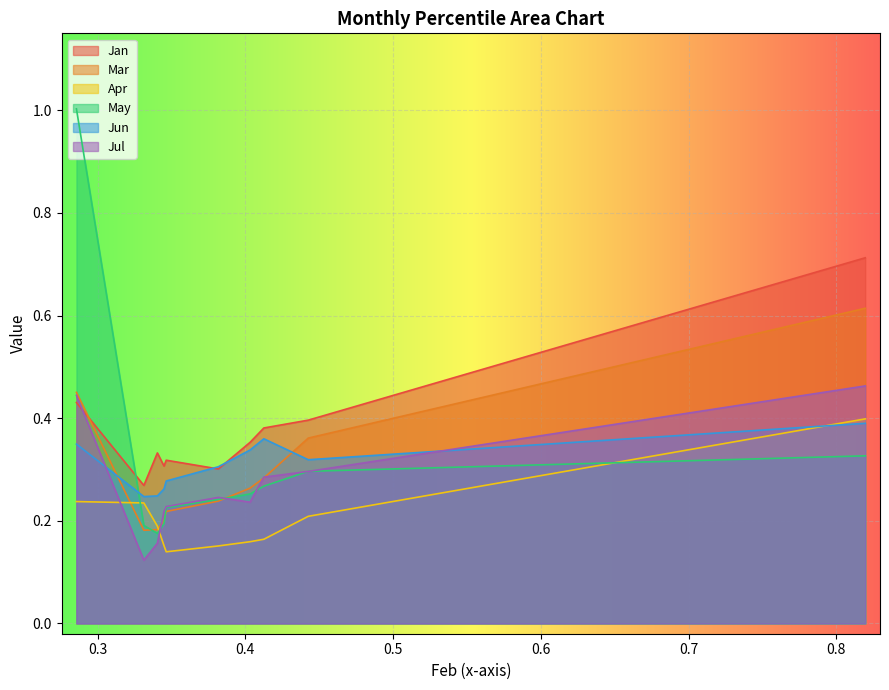

How many times do Jan and Jul cross each other?

1